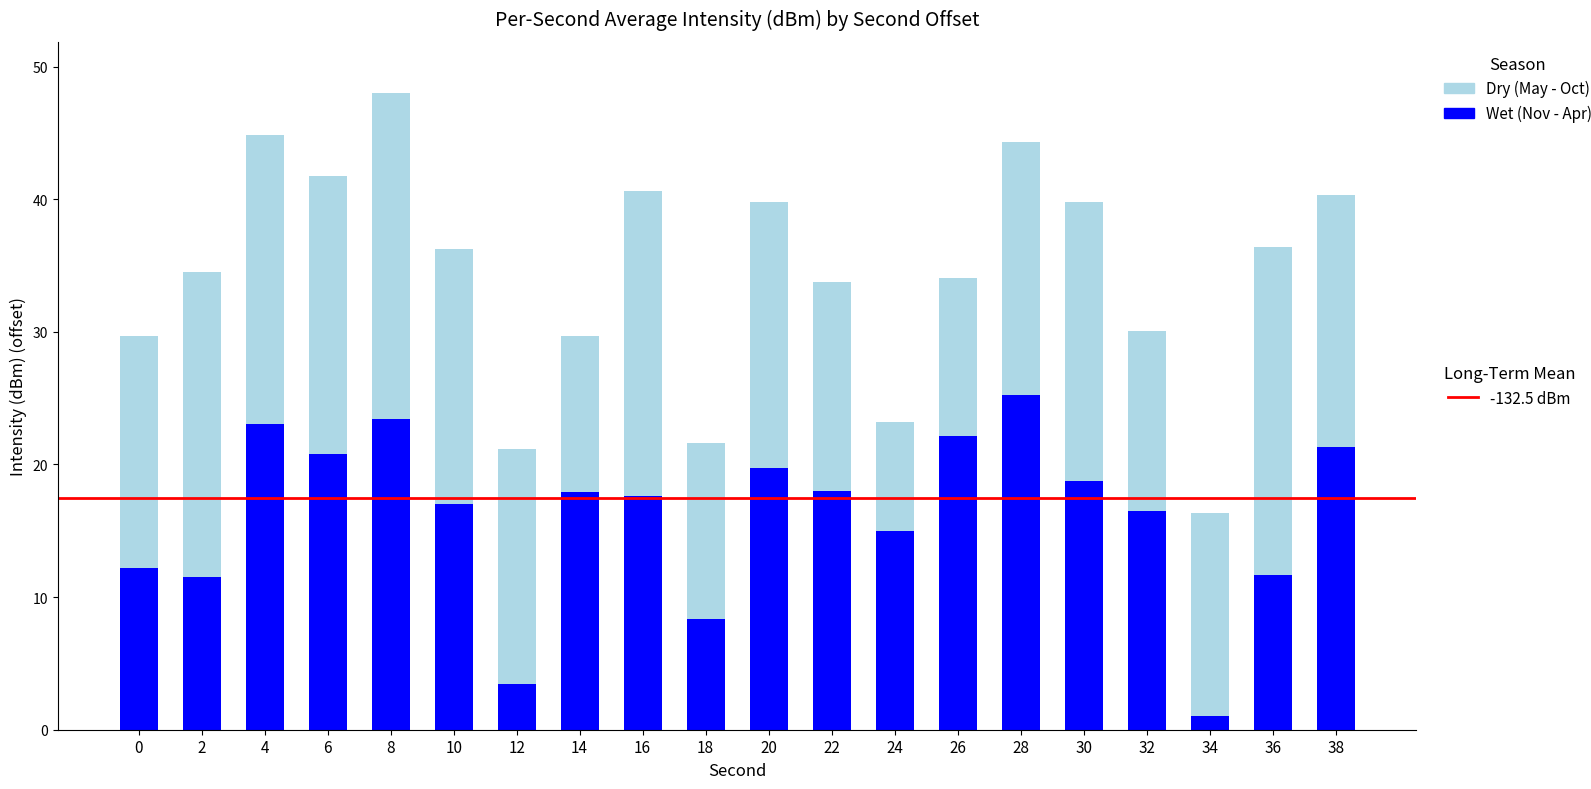

What is the total value across all series at 16?

40.6